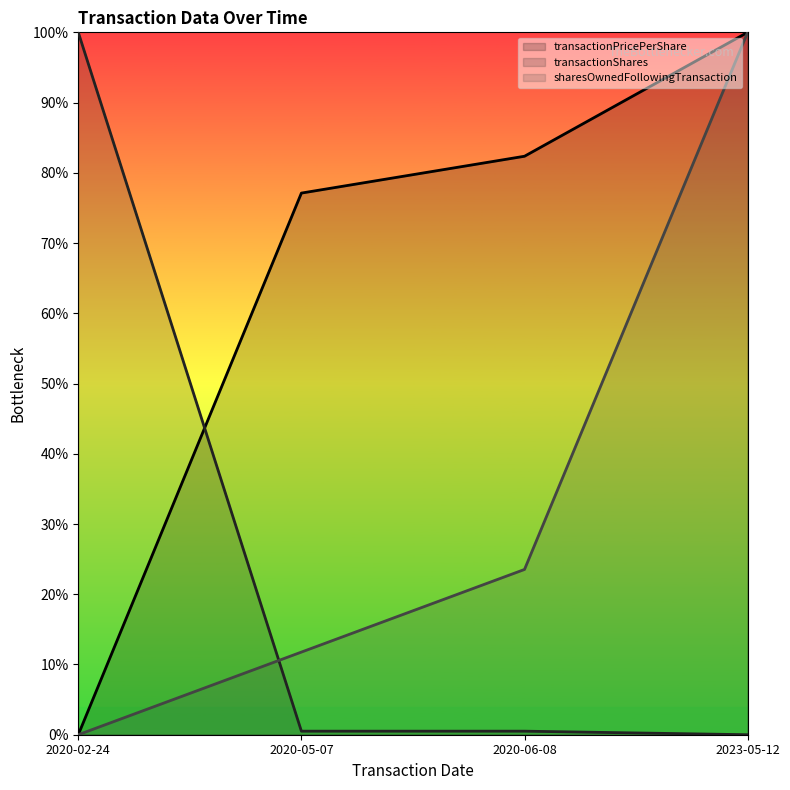

How many distinct data groups are displayed?

3